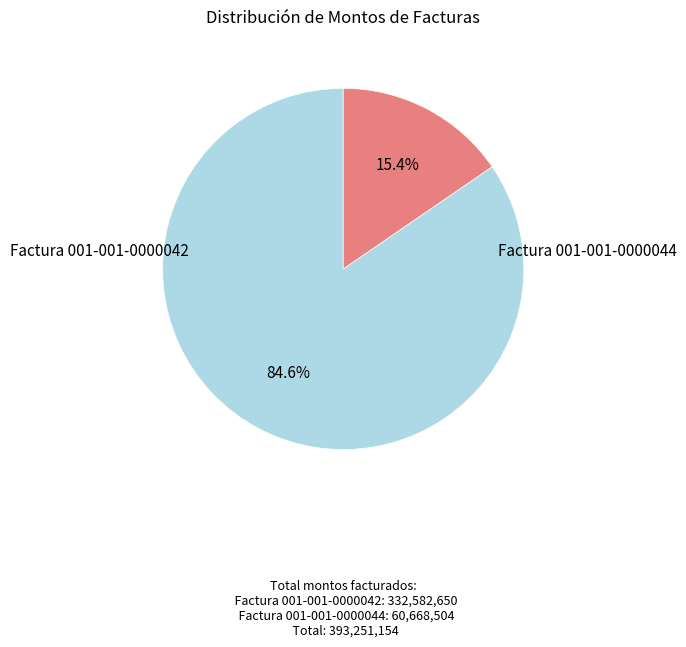

Does any single category account for the majority?

Yes